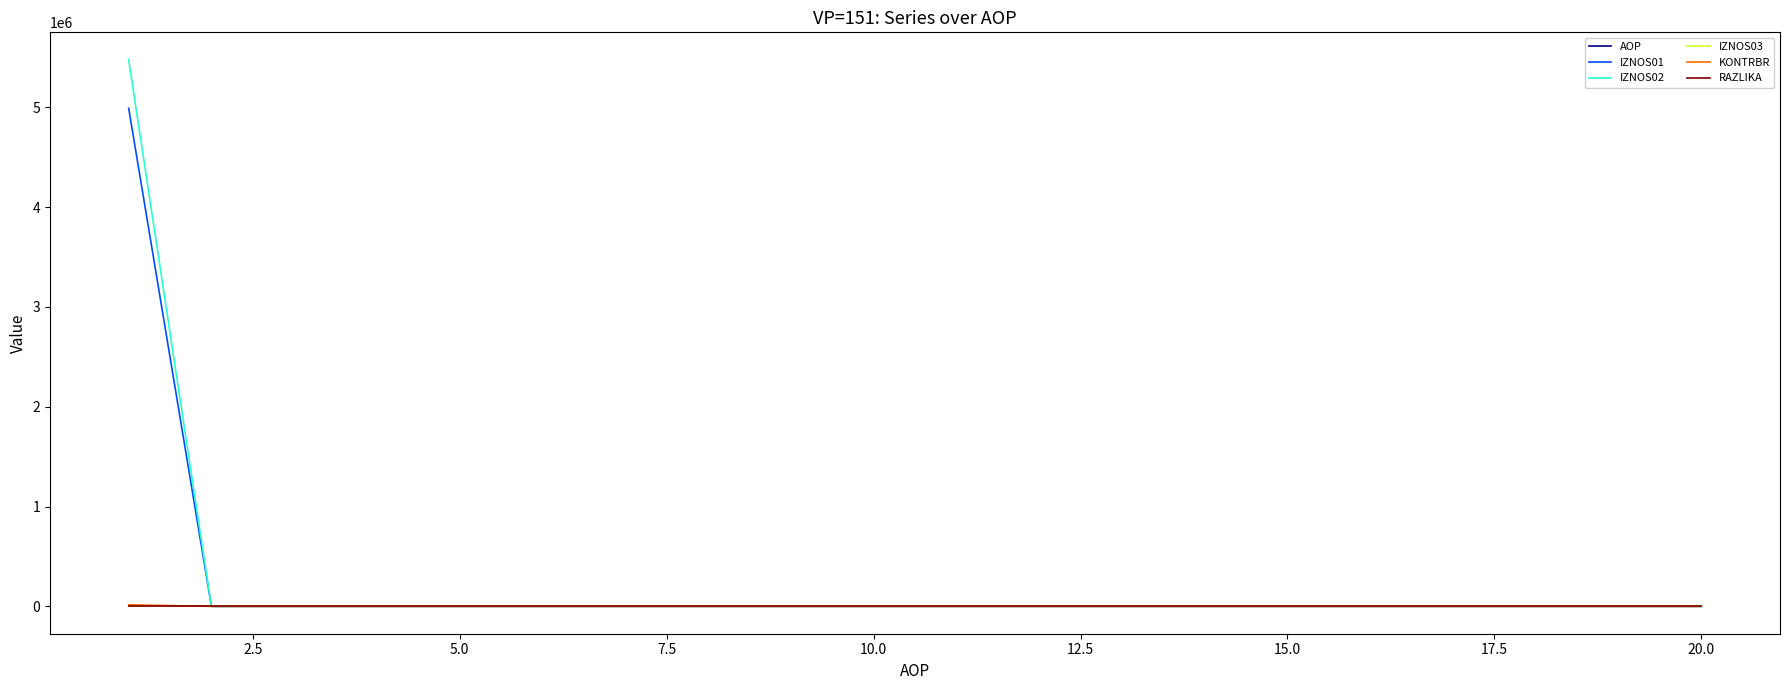

Which series has the largest range (max minus min)?

IZNOS02